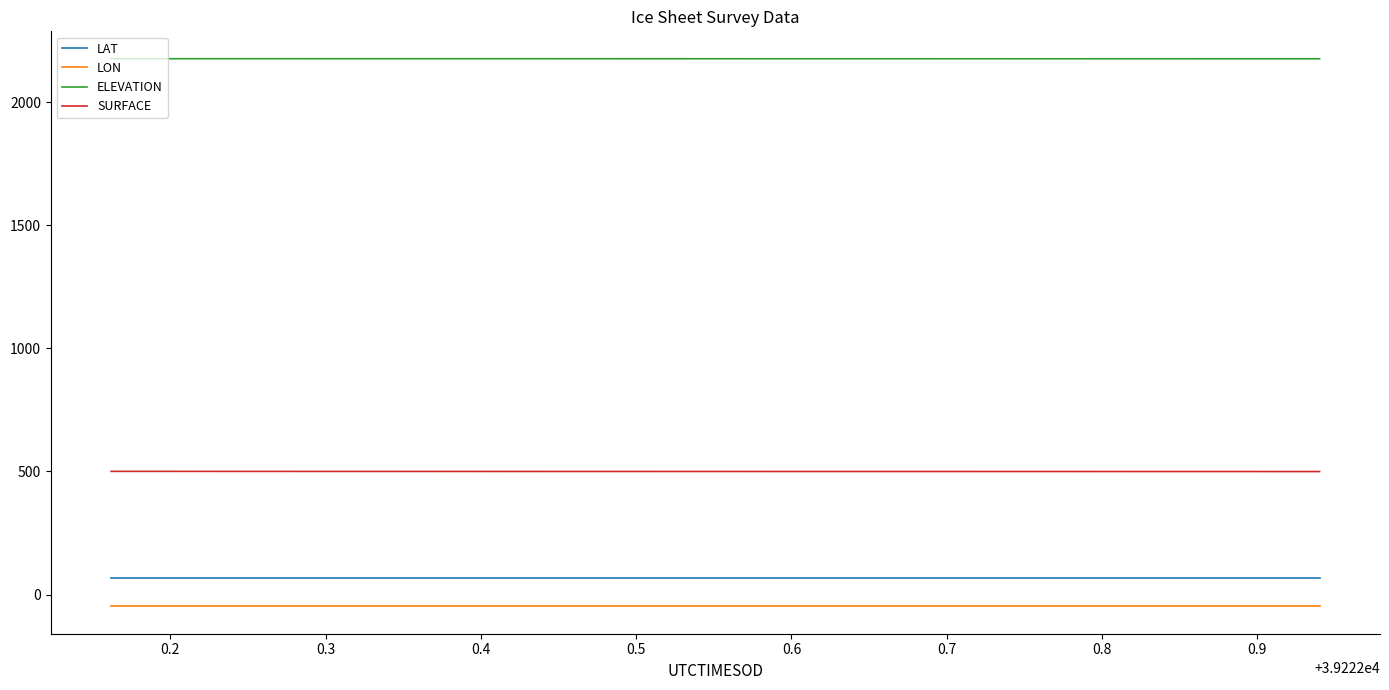

Does the chart display data point markers on the line(s)?

No